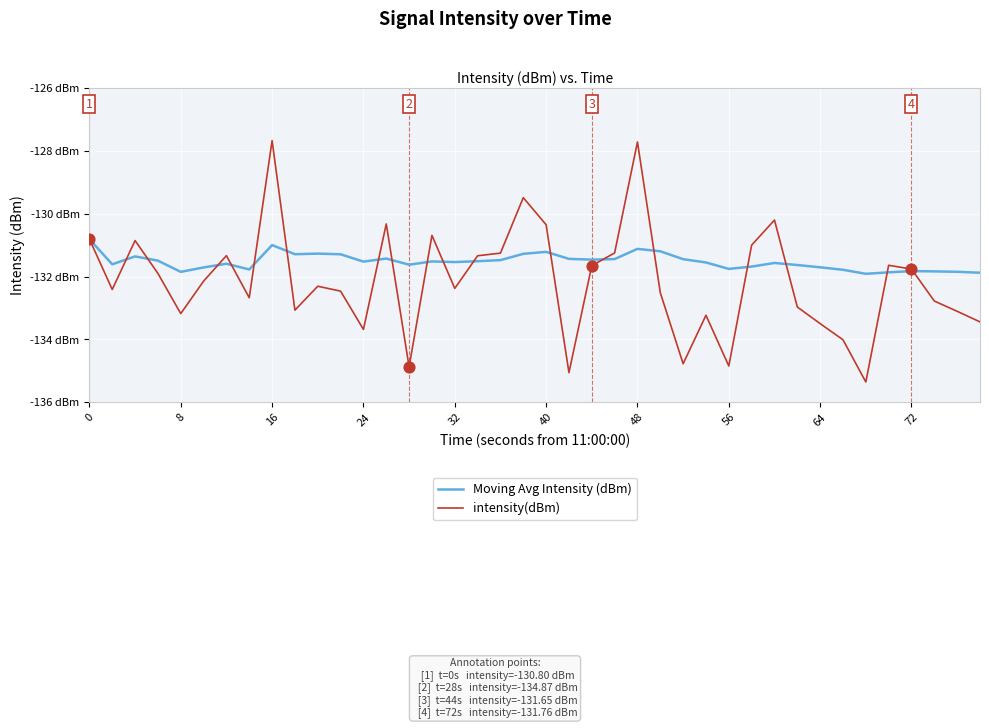

Which series has the largest total across all categories?

Moving Avg Intensity (dBm)